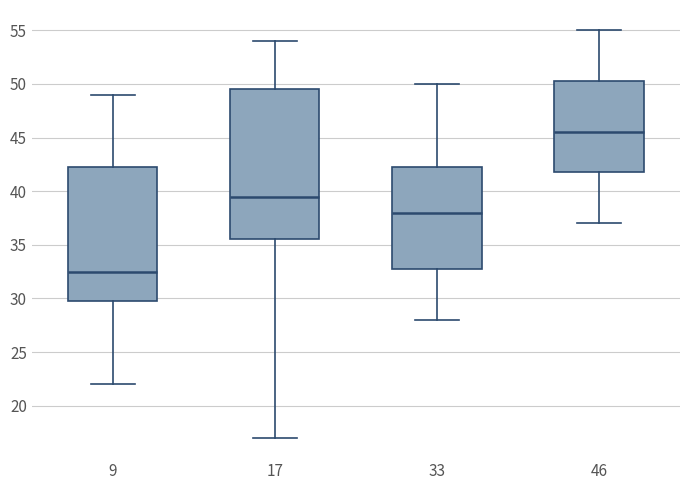

Which box has the highest median line?

46